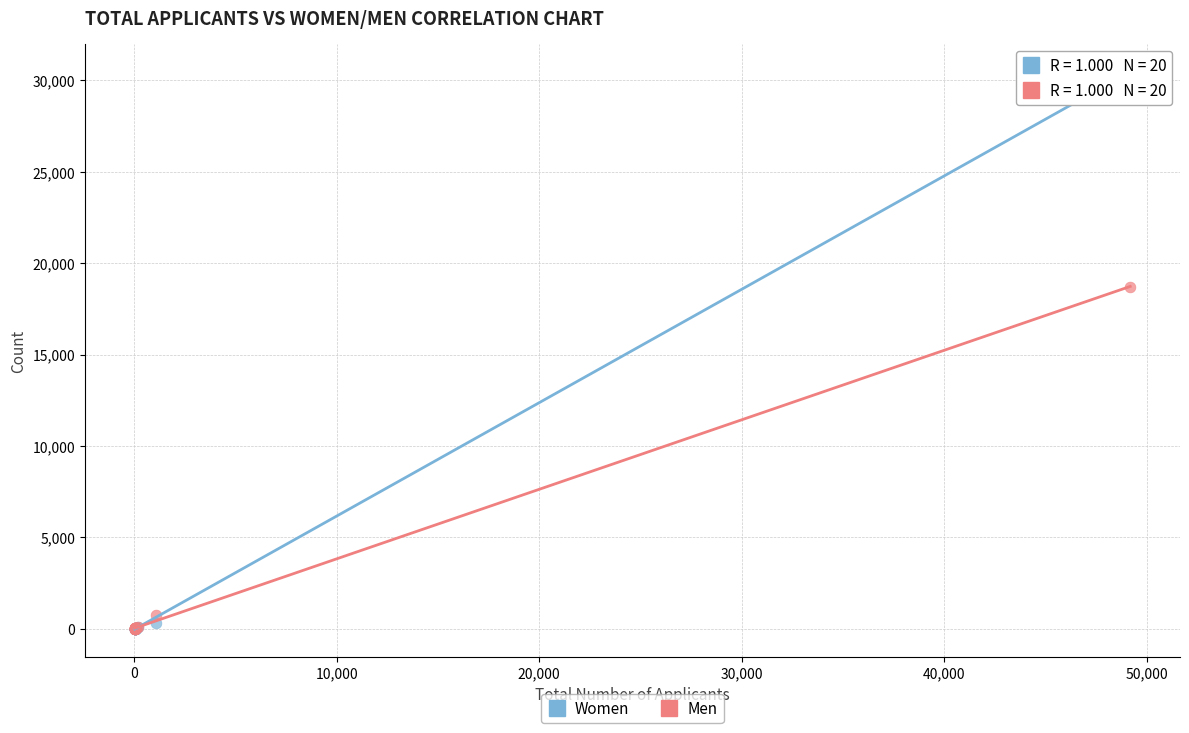

Which series reaches the maximum Y coordinate?

Women